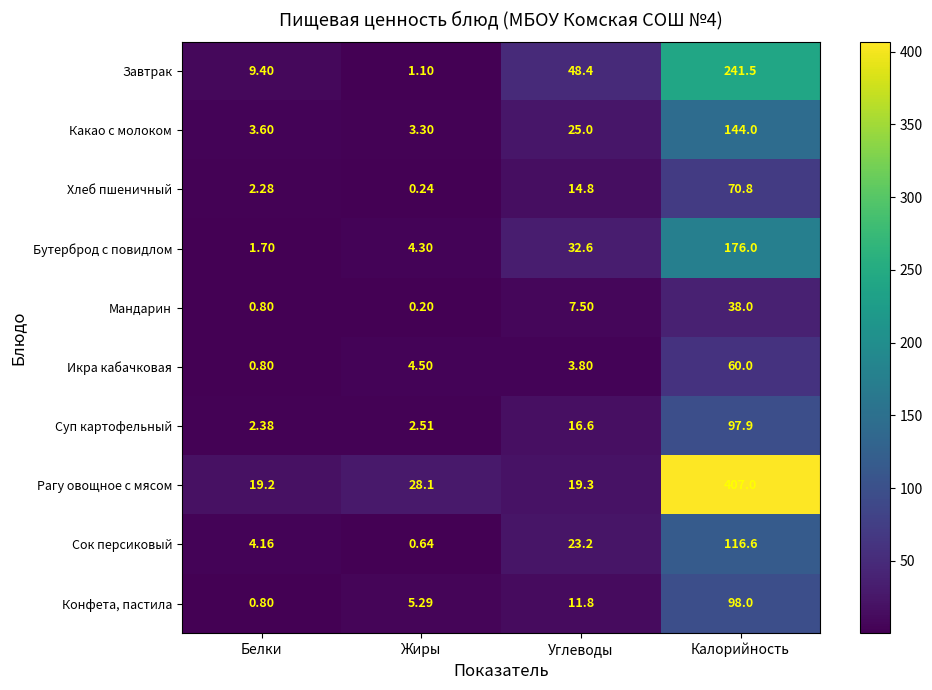

Rank the series by their maximum value, from highest to lowest.

Рагу овощное с мясом, Завтрак, Бутерброд с повидлом, Какао с молоком, Сок персиковый, Конфета, пастила, Суп картофельный, Хлеб пшеничный, Икра кабачковая, Мандарин